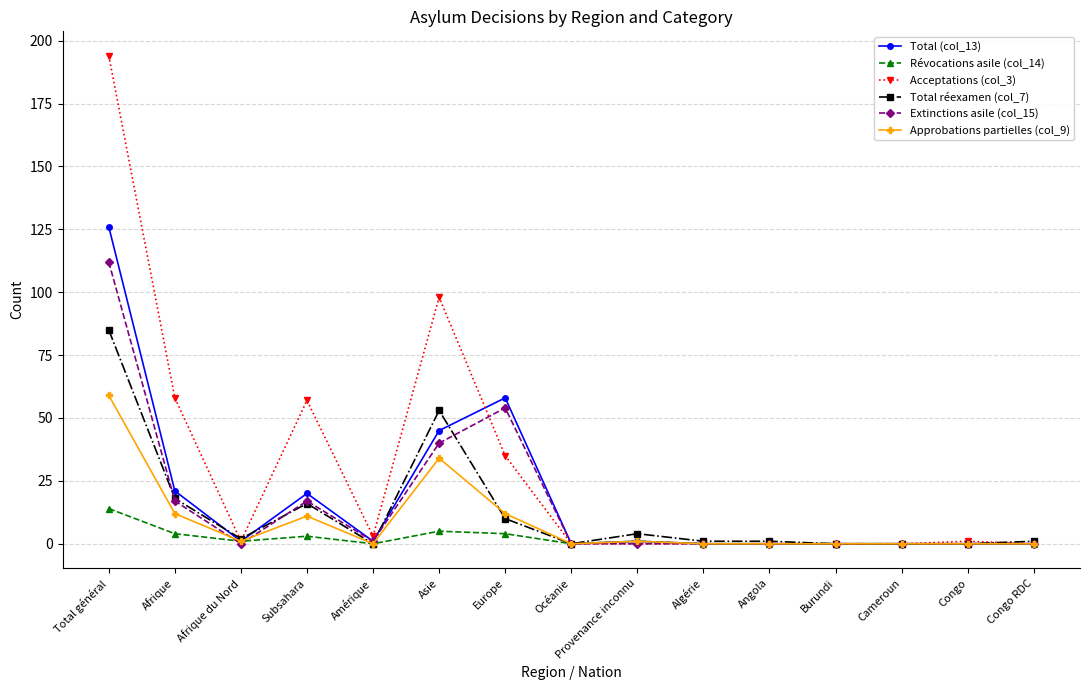

Is the value of Approbations partielles (col_9) at Subsahara greater than the value of Total réexamen (col_7) at Asie?

No